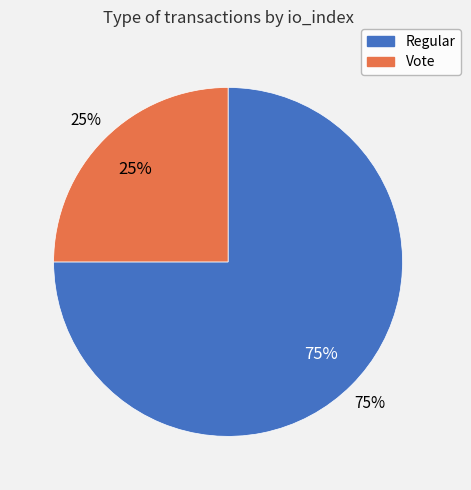

To the nearest percent, what is the average slice percentage?

50%